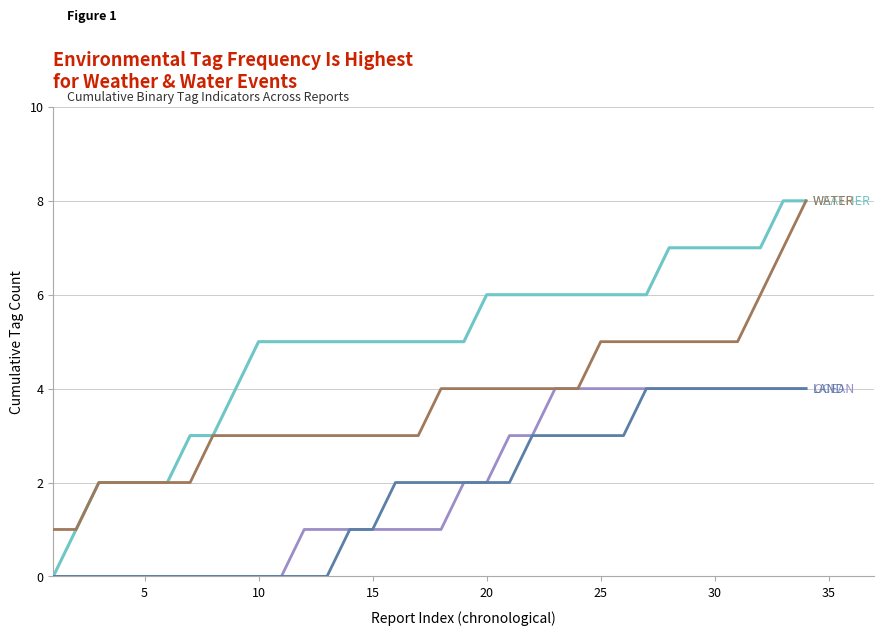

How many distinct data groups are displayed?

4